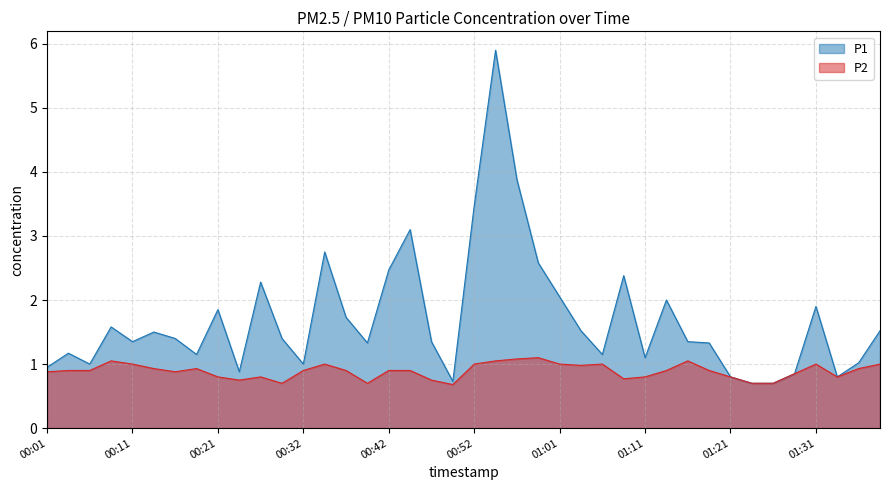

Reading left to right, list all the values displayed in this chart.

P1: 0.9	1.2	1.0	1.6	1.4	1.5	1.4	1.1	1.9	0.9	2.3	1.4	1.0	2.8	1.7	1.3	2.5	3.1	1.4	0.7	3.5	5.9	3.9	2.6	2.0	1.5	1.1	2.4	1.1	2.0	1.4	1.3	0.8	0.7	0.7	0.8	1.9	0.8	1.0	1.5
P2: 0.9	0.9	0.9	1.1	1.0	0.9	0.9	0.9	0.8	0.8	0.8	0.7	0.9	1.0	0.9	0.7	0.9	0.9	0.8	0.7	1.0	1.1	1.1	1.1	1.0	1.0	1.0	0.8	0.8	0.9	1.1	0.9	0.8	0.7	0.7	0.8	1.0	0.8	0.9	1.0